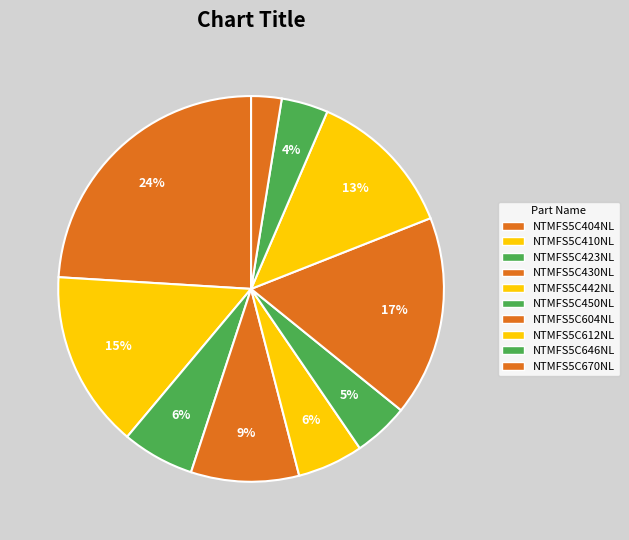

Count the number of slices in the pie.

10